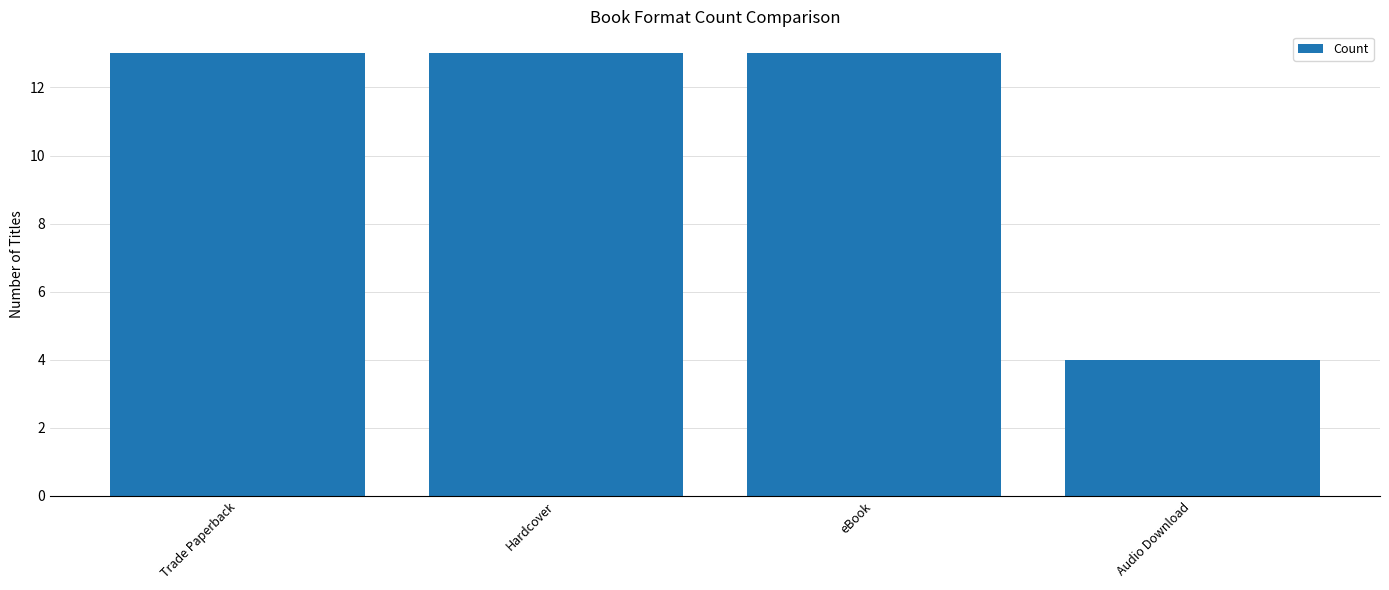

How many values are between 13 and 14?

3